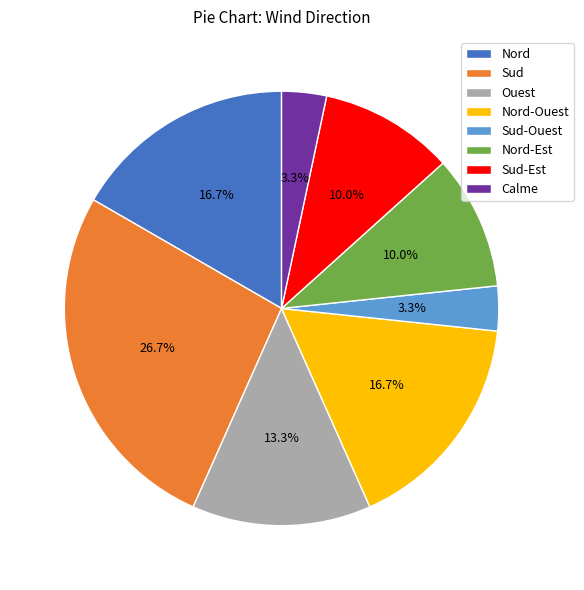

To the nearest percent, what is the combined percentage of Ouest and Nord?

30%